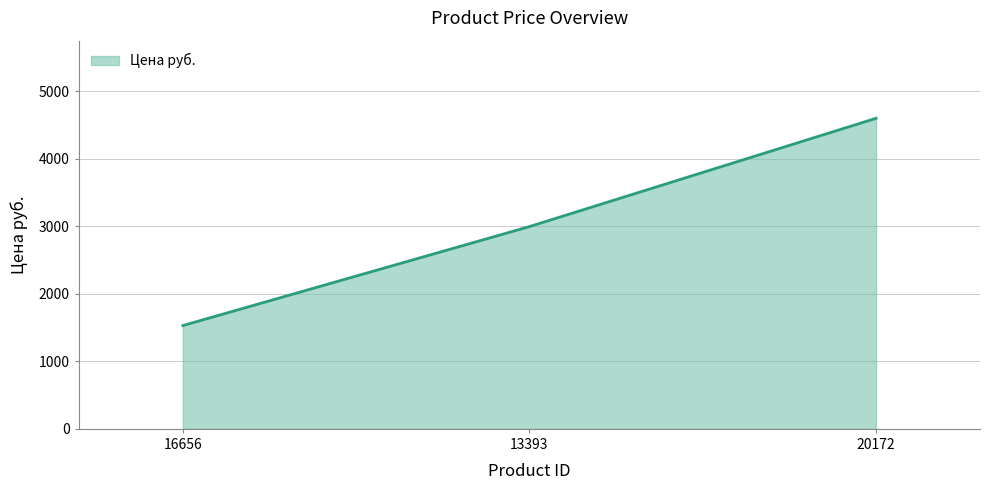

What is the difference between the maximum and minimum values?

3068.5